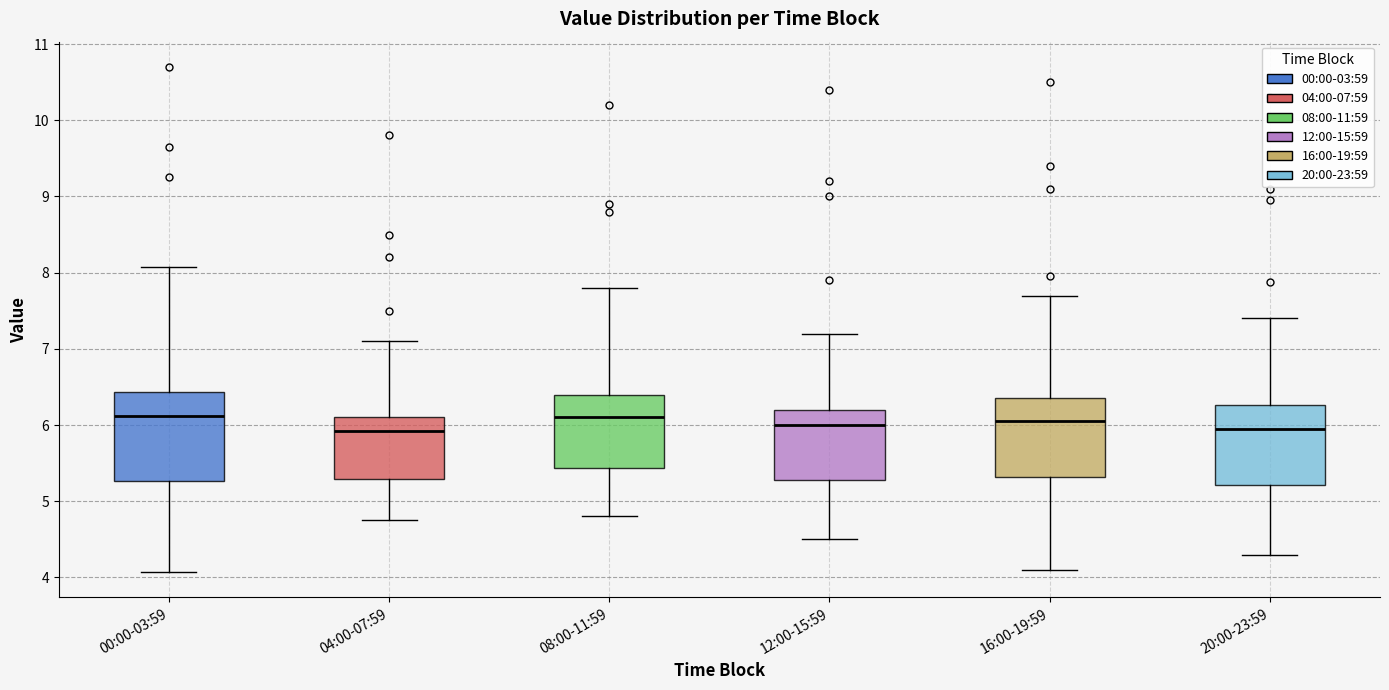

Reading left to right, read every box against the y-axis: the position of its median line, the range the box covers, and the ends of its whiskers. The values are not printed on the chart, so give them approximately, as read against the axis.

00:00-03:59: median 6.1, box 5.3 to 6.4, whiskers 4.1 to 8.1
04:00-07:59: median 5.9, box 5.3 to 6.1, whiskers 4.8 to 7.1
08:00-11:59: median 6.1, box 5.4 to 6.4, whiskers 4.8 to 7.8
12:00-15:59: median 6.0, box 5.3 to 6.2, whiskers 4.5 to 7.2
16:00-19:59: median 6.1, box 5.3 to 6.4, whiskers 4.1 to 7.7
20:00-23:59: median 6.0, box 5.2 to 6.3, whiskers 4.3 to 7.4